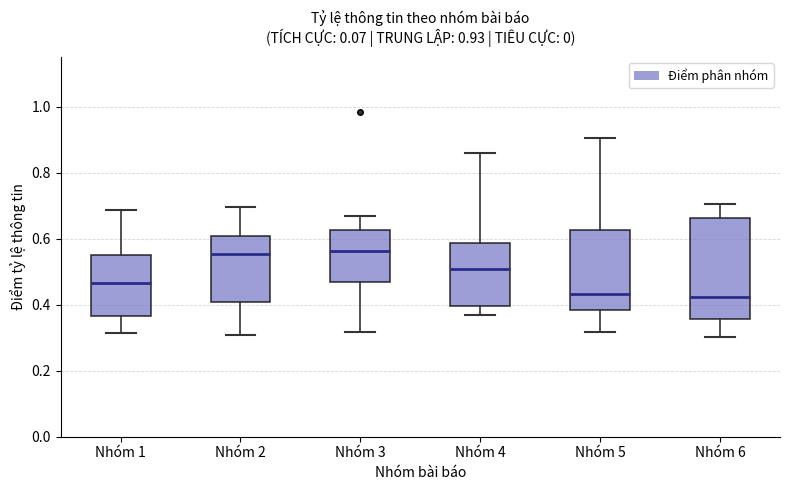

Comparing the boxes themselves (not the whiskers), which one is the tallest?

Nhóm 6